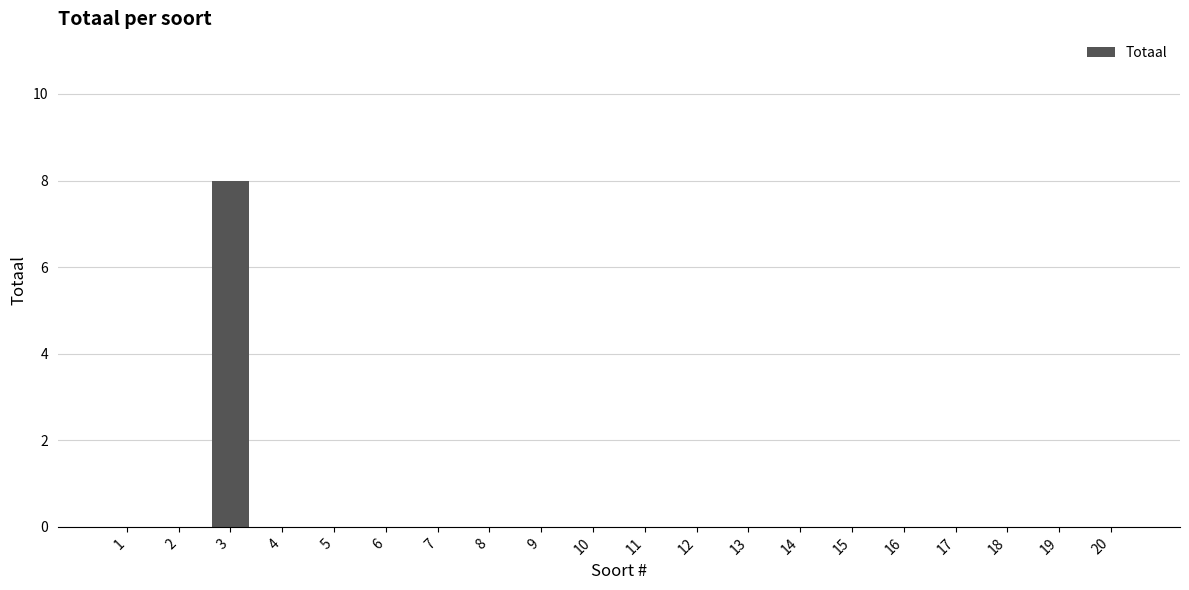

Reading left to right, what are all the values shown in this chart?

0	0	8	0	0	0	0	0	0	0	0	0	0	0	0	0	0	0	0	0